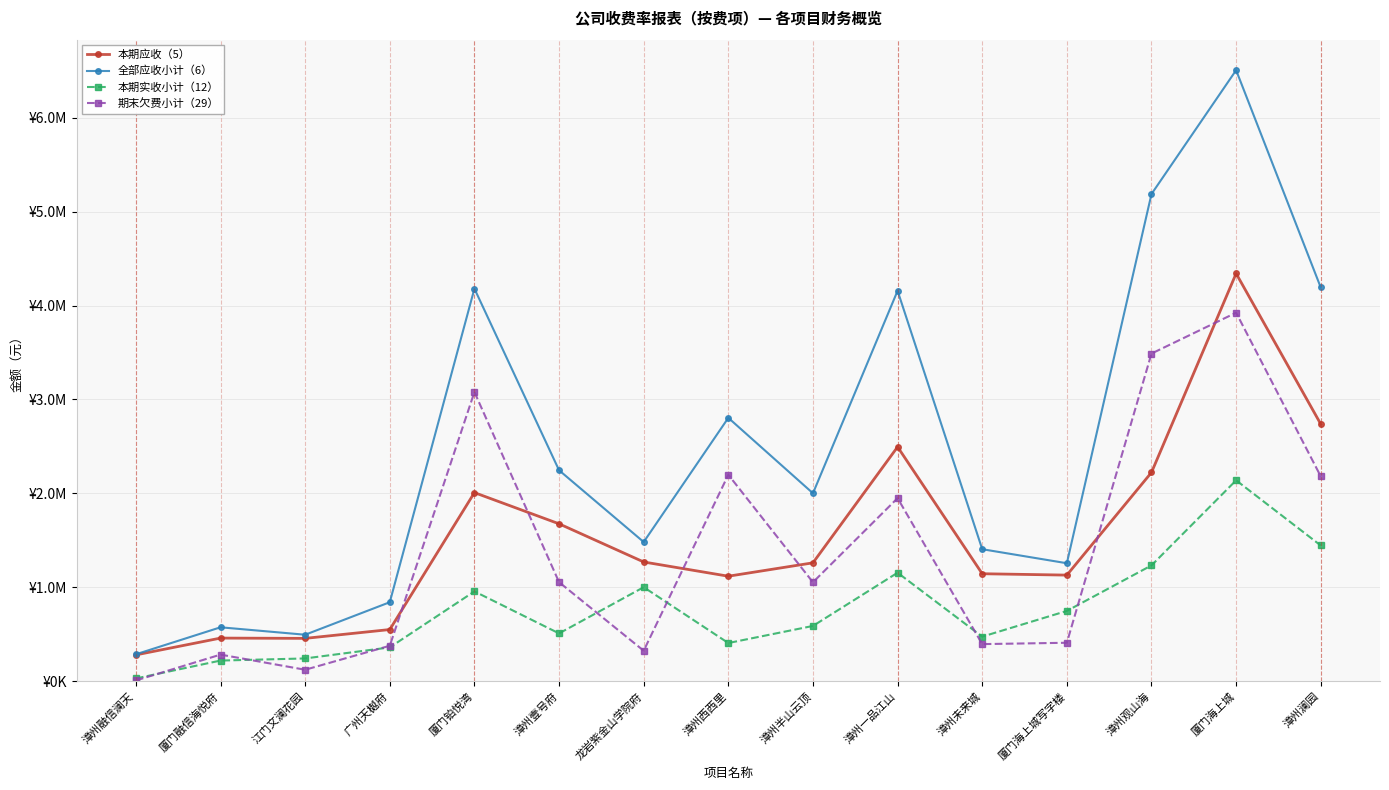

Read the 期末欠费小计（29） value at 江门文澜花园.

121777.1